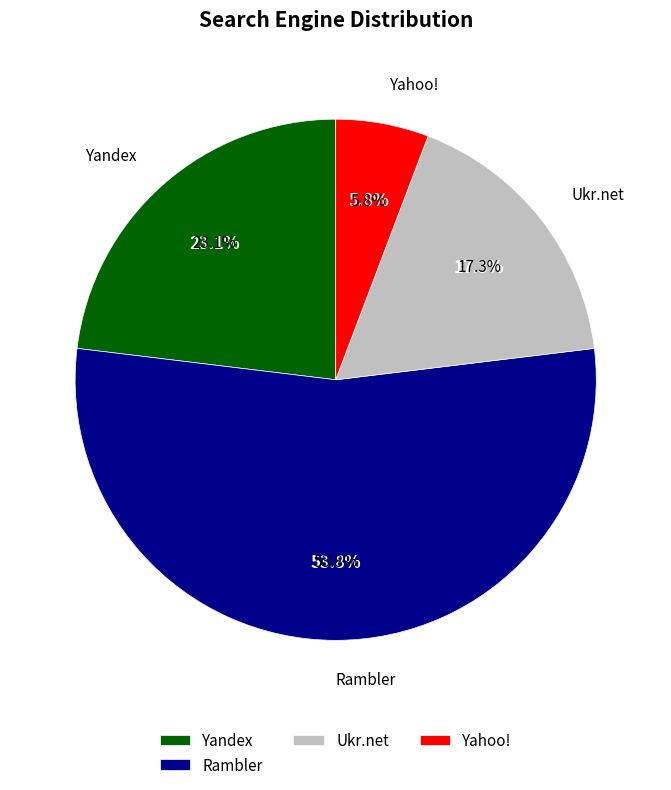

The Rambler slice represents 47% of the pie. True or false?

True